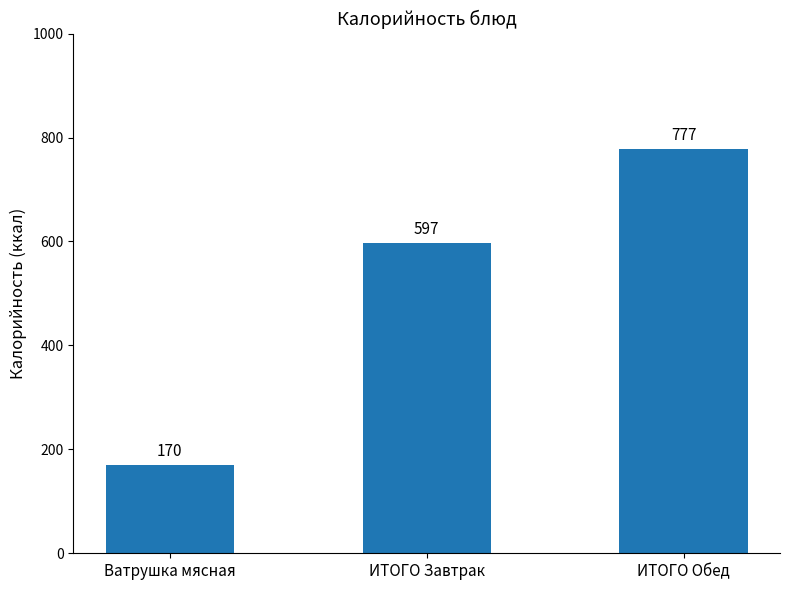

Is it true that the value at Ватрушка мясная is 247?

False